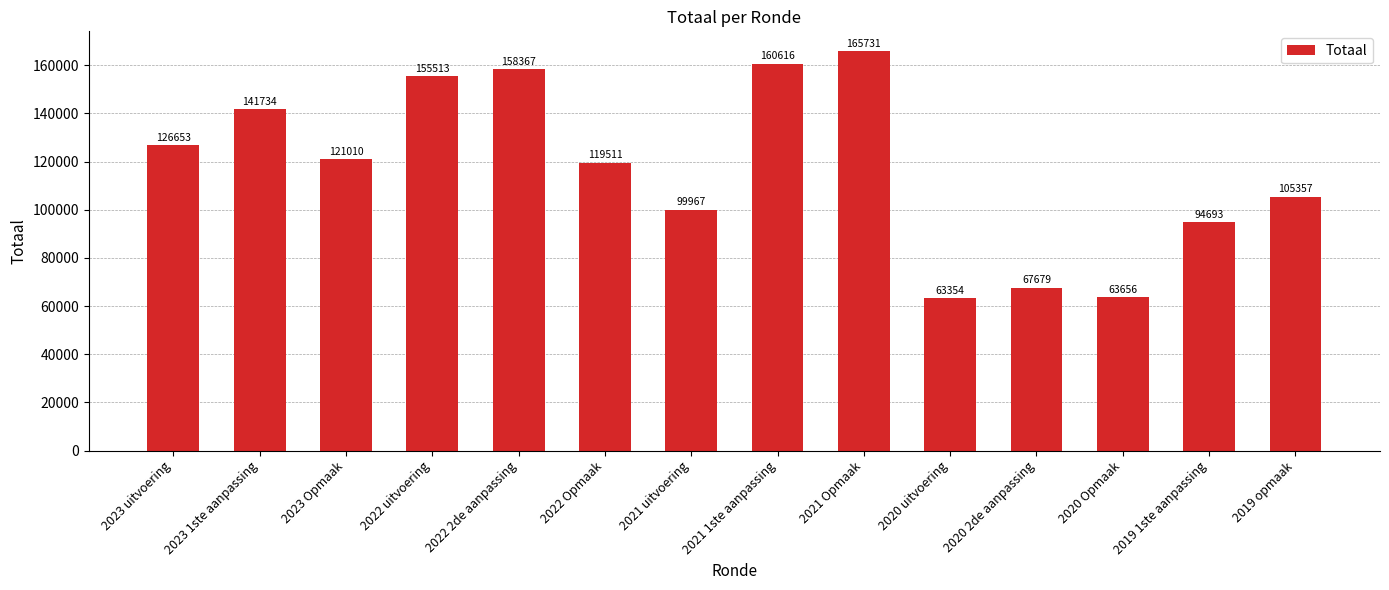

What is the label of the 11th bar from the left?

2020 2de aanpassing